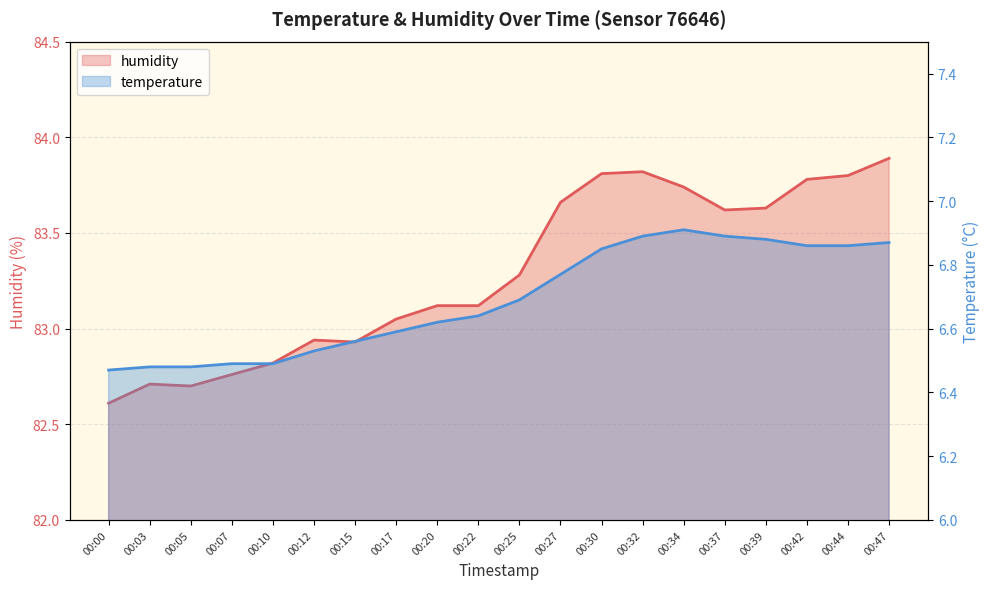

The value of humidity at 00:44 is 83.8. True or false?

True